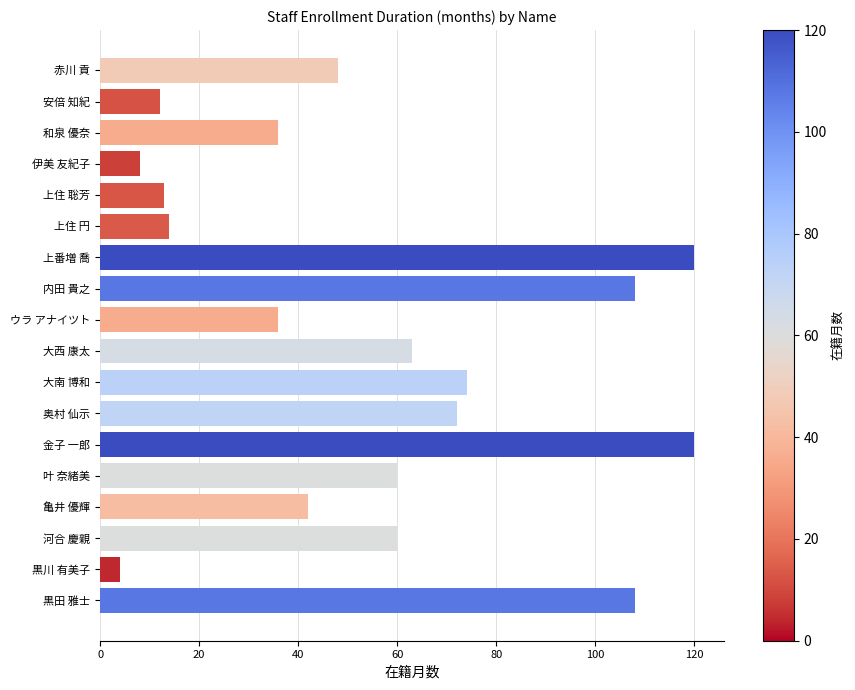

What value does the data have at 和泉 優奈, to the nearest 50?

50